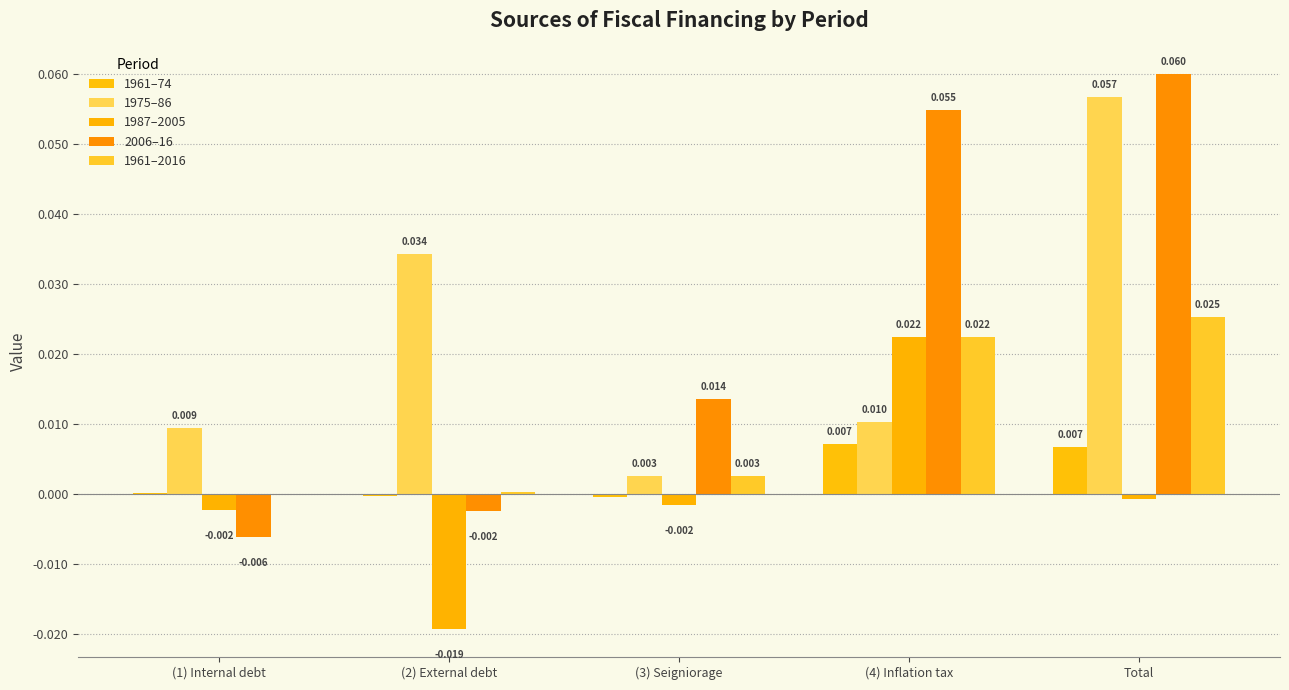

At (1) Internal debt, list the series in order from largest to smallest.

1975–86, 1961–74, 1961–2016, 1987–2005, 2006–16